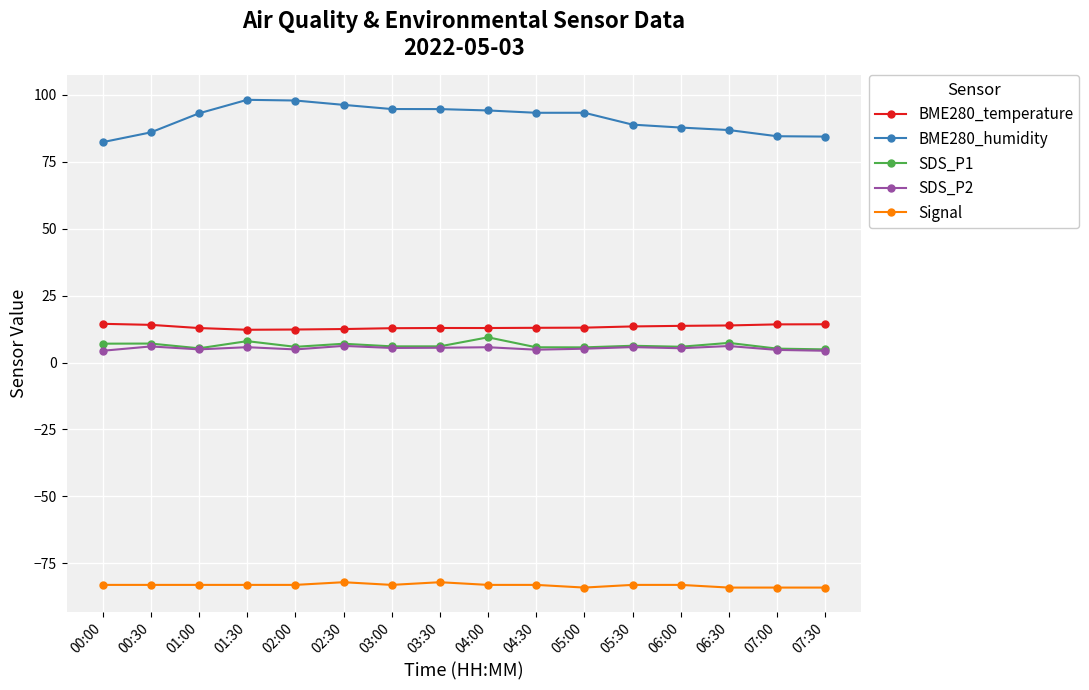

What is the label of the 14th point from the left?

06:30